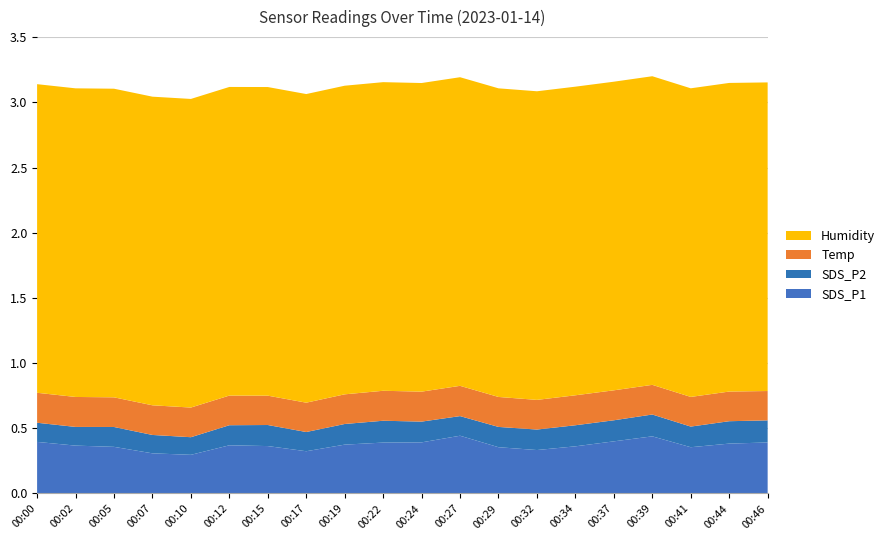

True or false: SDS_P1 has a value of 0.2 at 00:19.

False